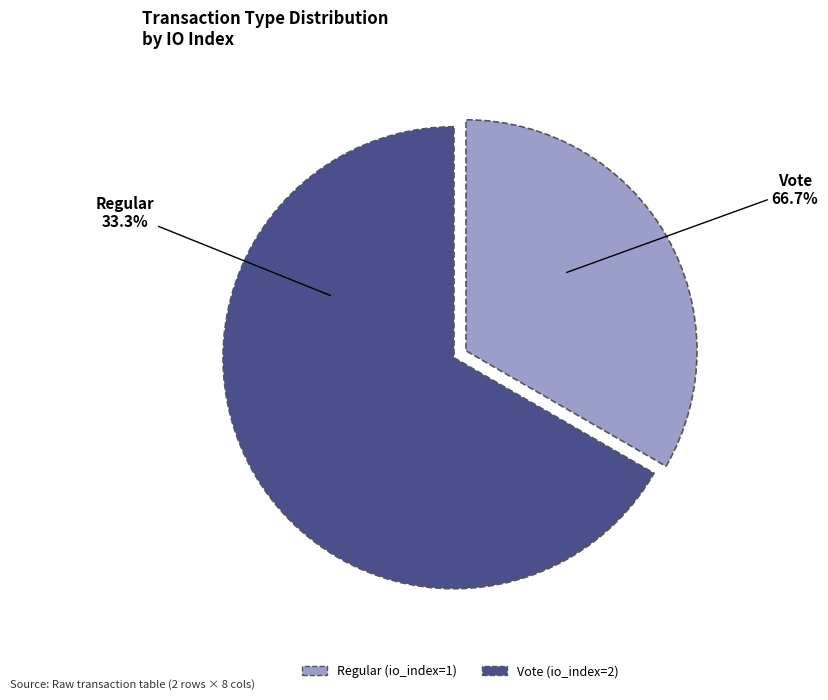

To the nearest percent, what is the average slice percentage?

50%